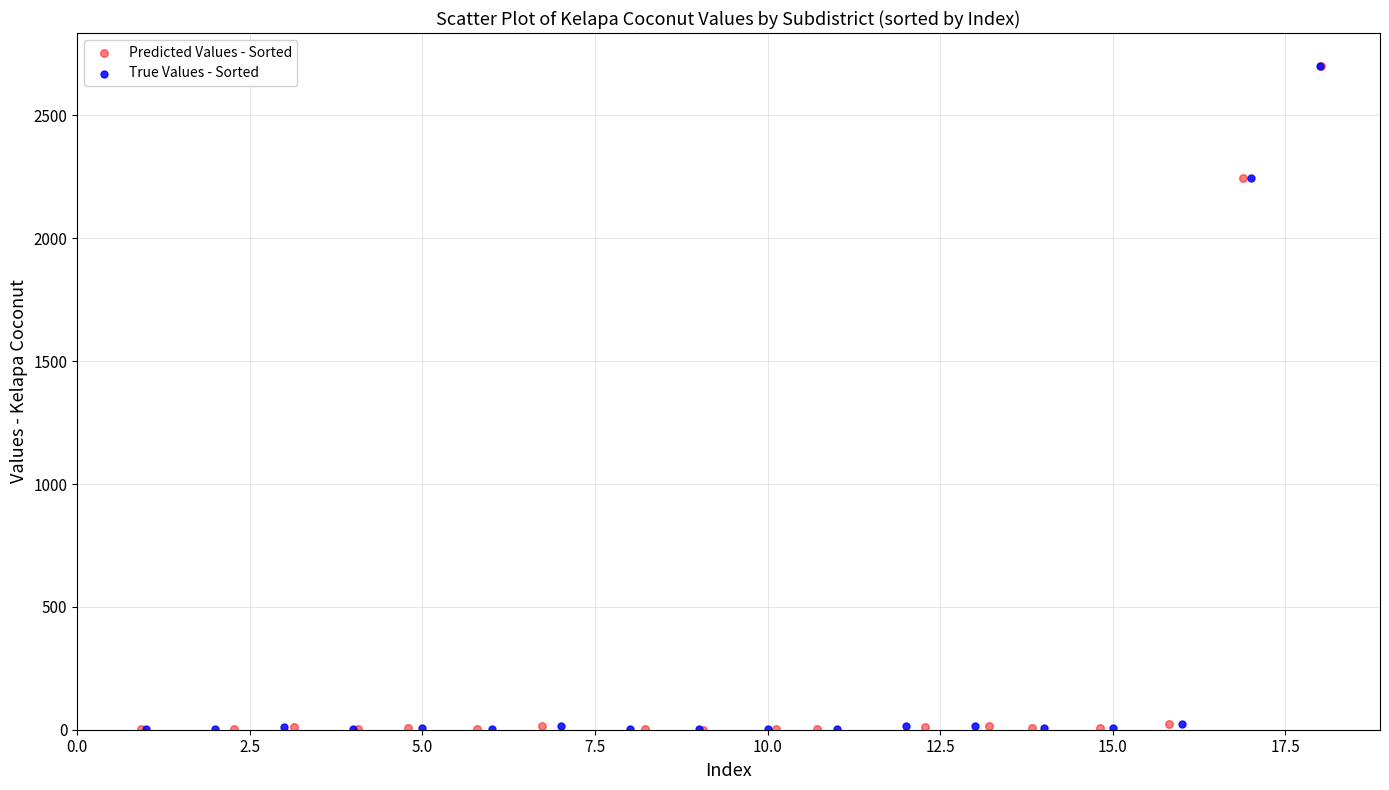

What are all the series names shown in the legend?

Predicted Values - Sorted, True Values - Sorted